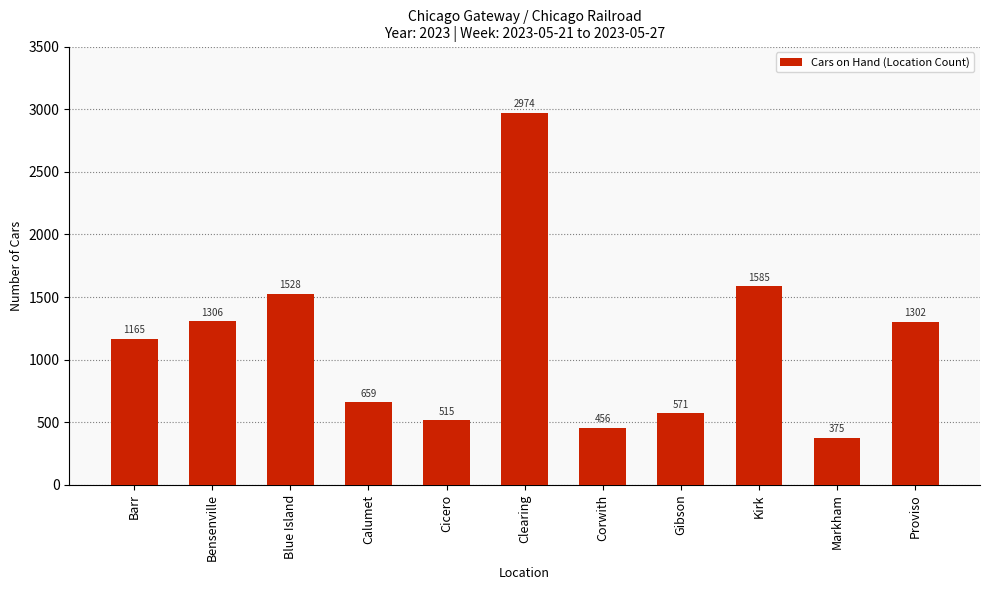

What is the sum of the values at Calumet and Proviso?

1961